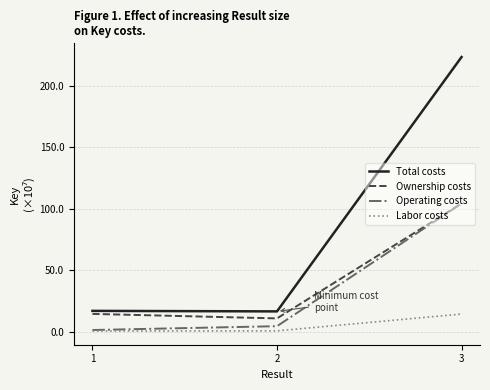

Is the value of Ownership costs at 1 greater than the value of Labor costs at 1?

Yes